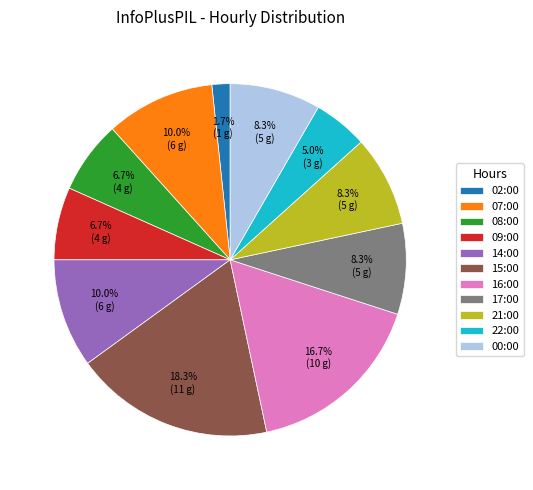

To the nearest percent, what is the difference between the largest and smallest slice percentages?

17%